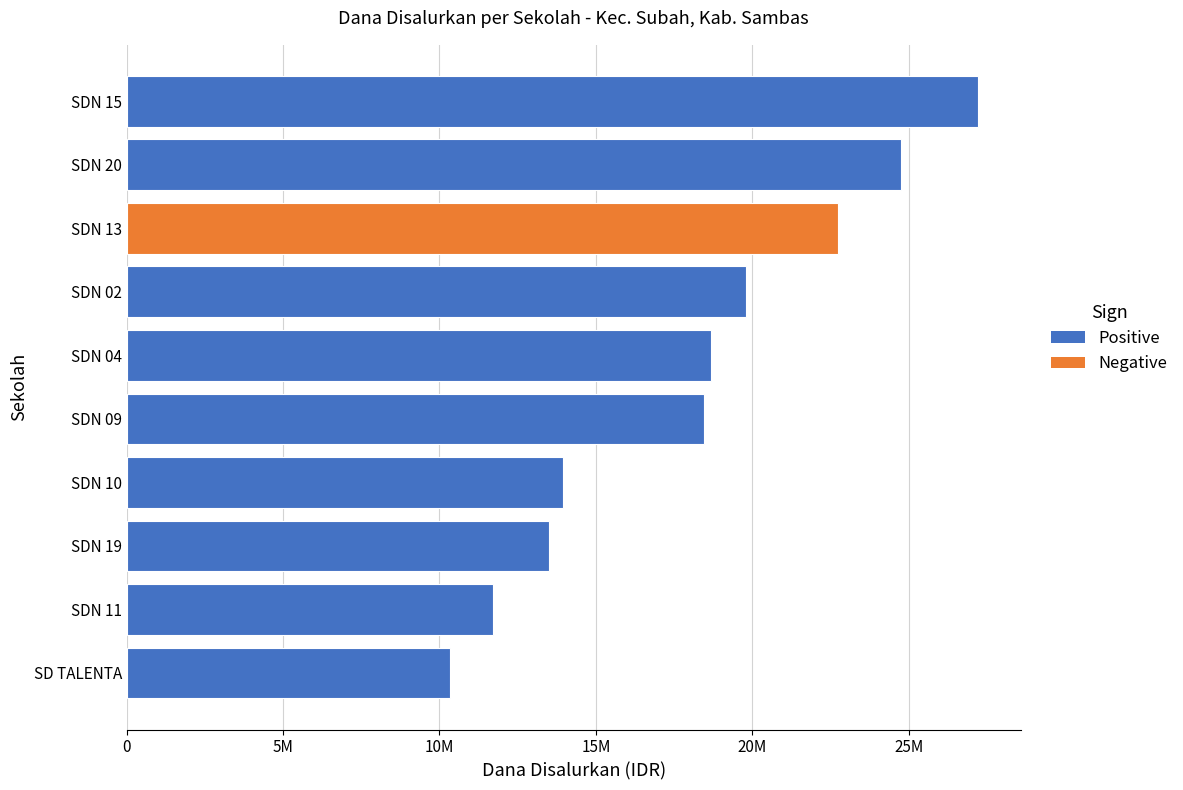

Are the bars horizontal?

Yes